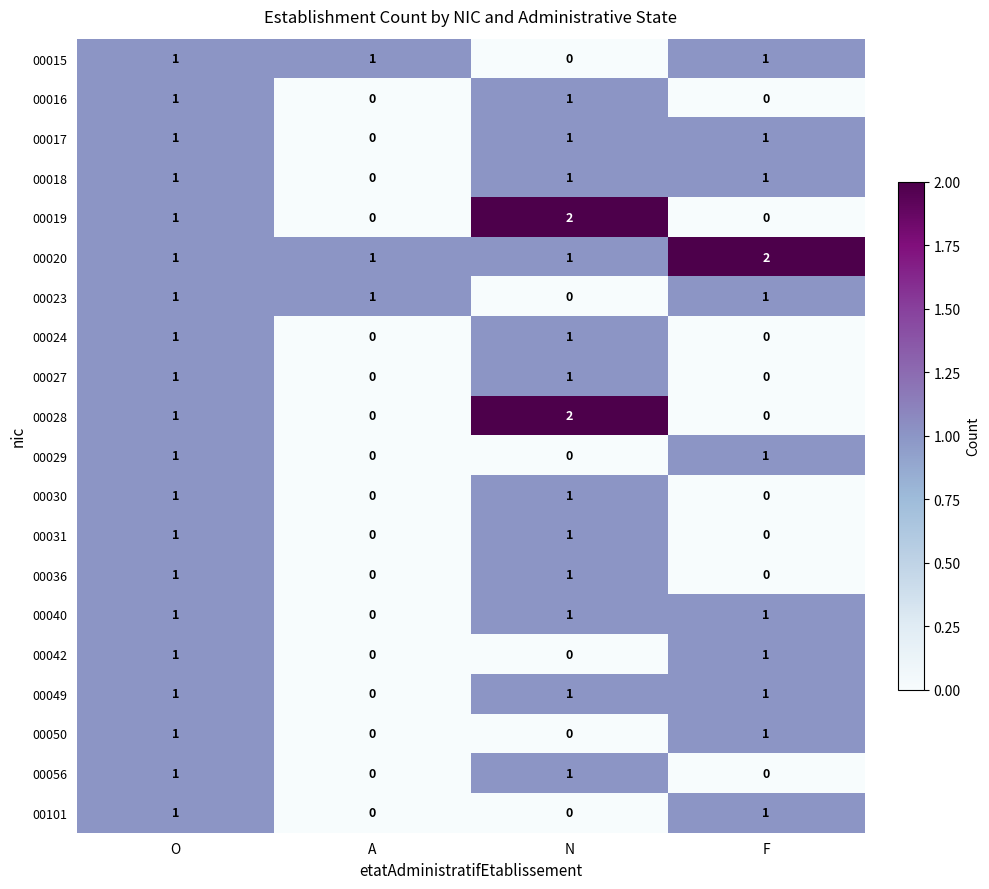

What is the sum of all 00017 values?

3